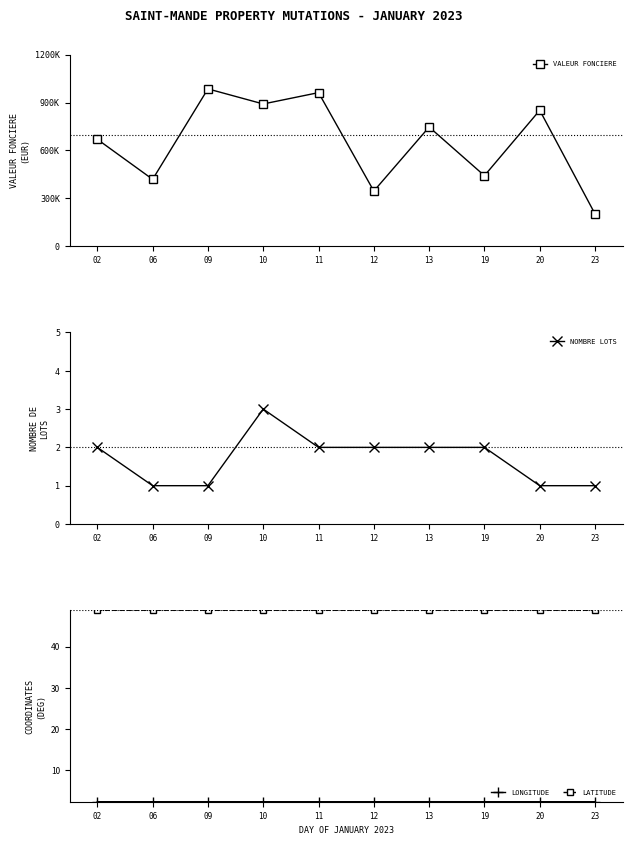

True or false: LATITUDE and VALEUR FONCIERE intersect in this chart.

False